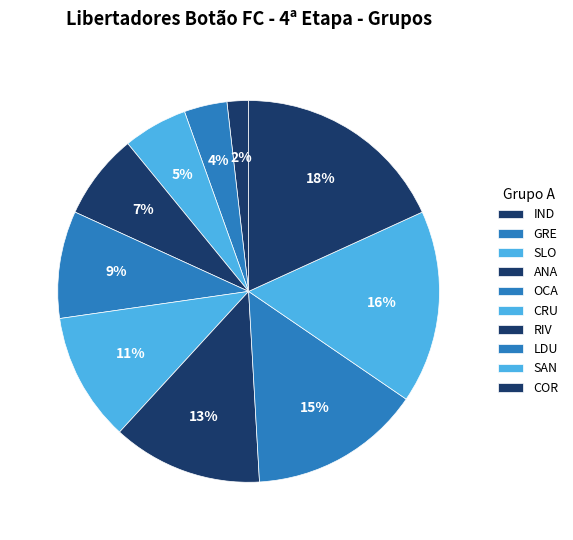

To the nearest percent, what portion does SAN represent?

16%